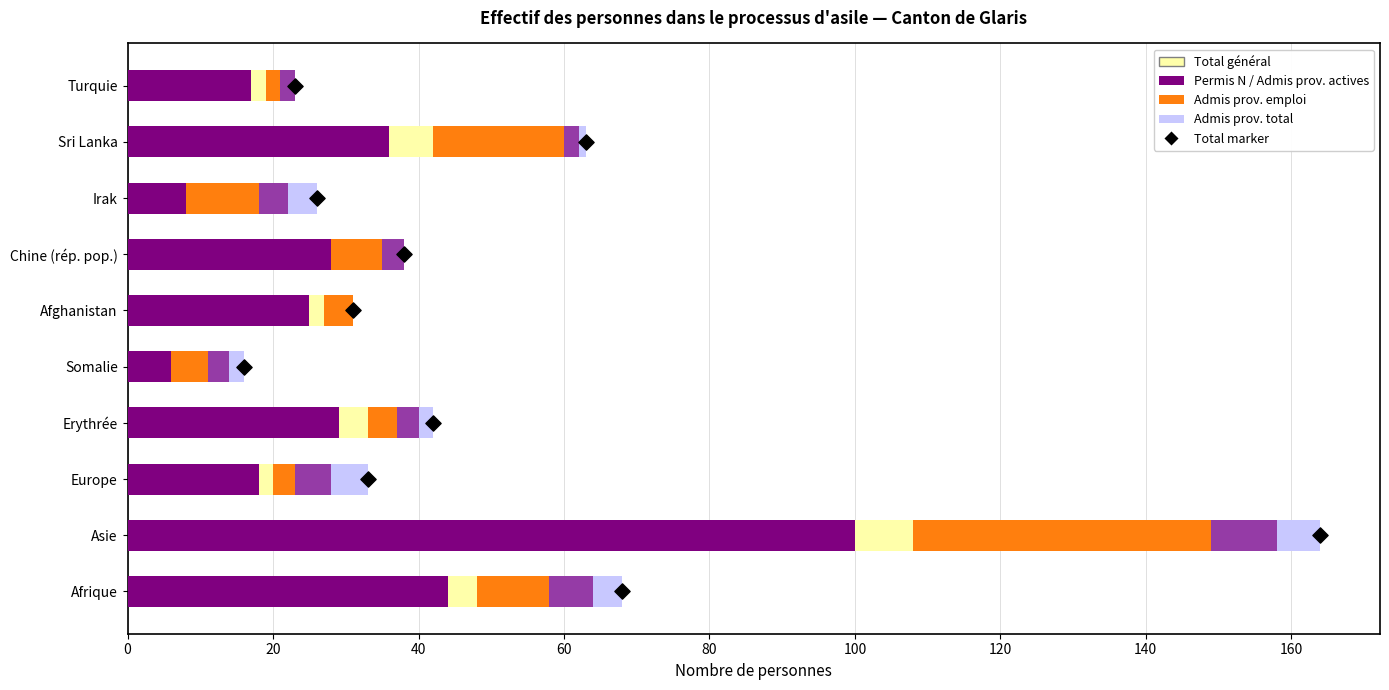

At how many categories does at least one series exceed 91?

1